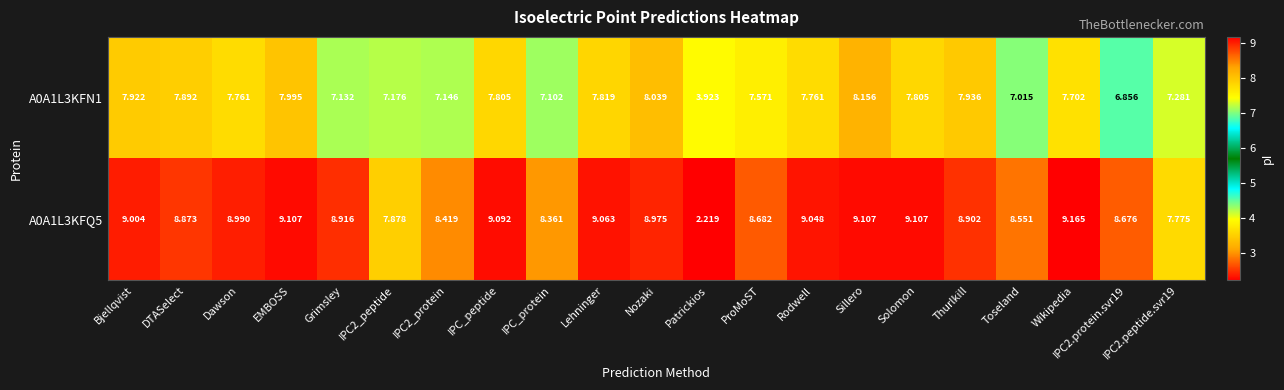

Which series has the widest spread of values?

A0A1L3KFQ5